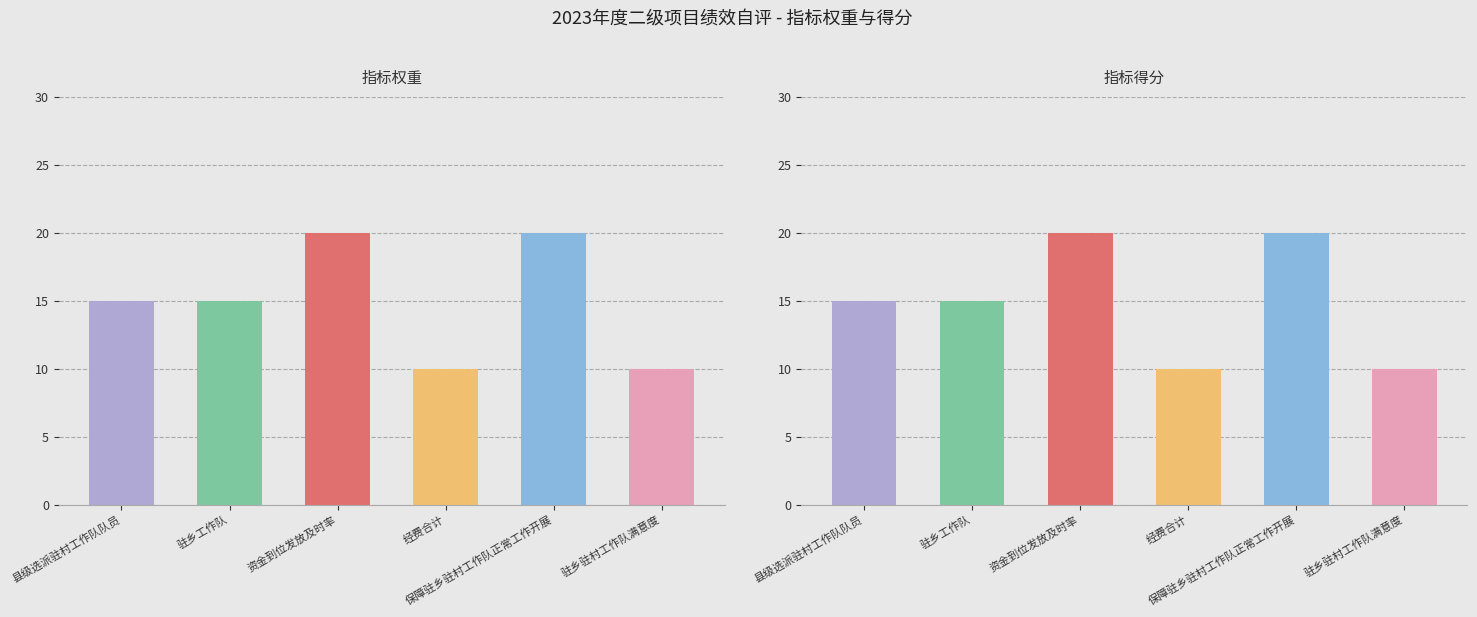

Which series has the largest total across all categories?

指标权重